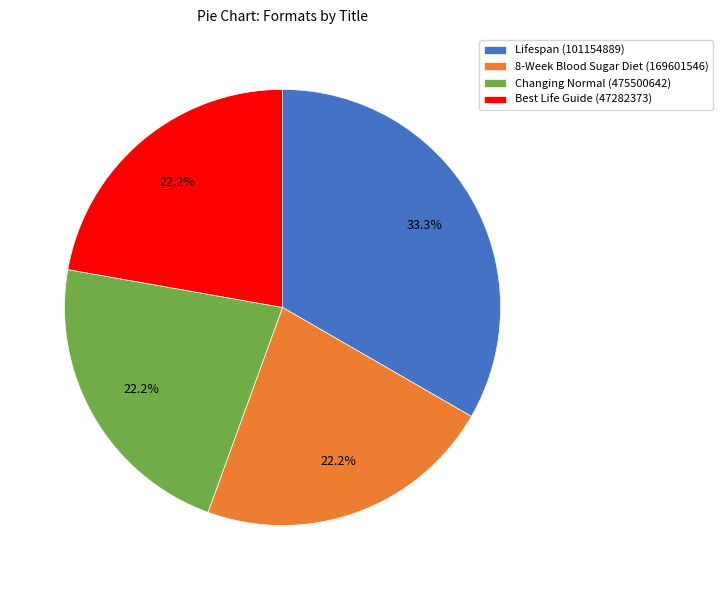

Which slice is the largest?

Lifespan (101154889)